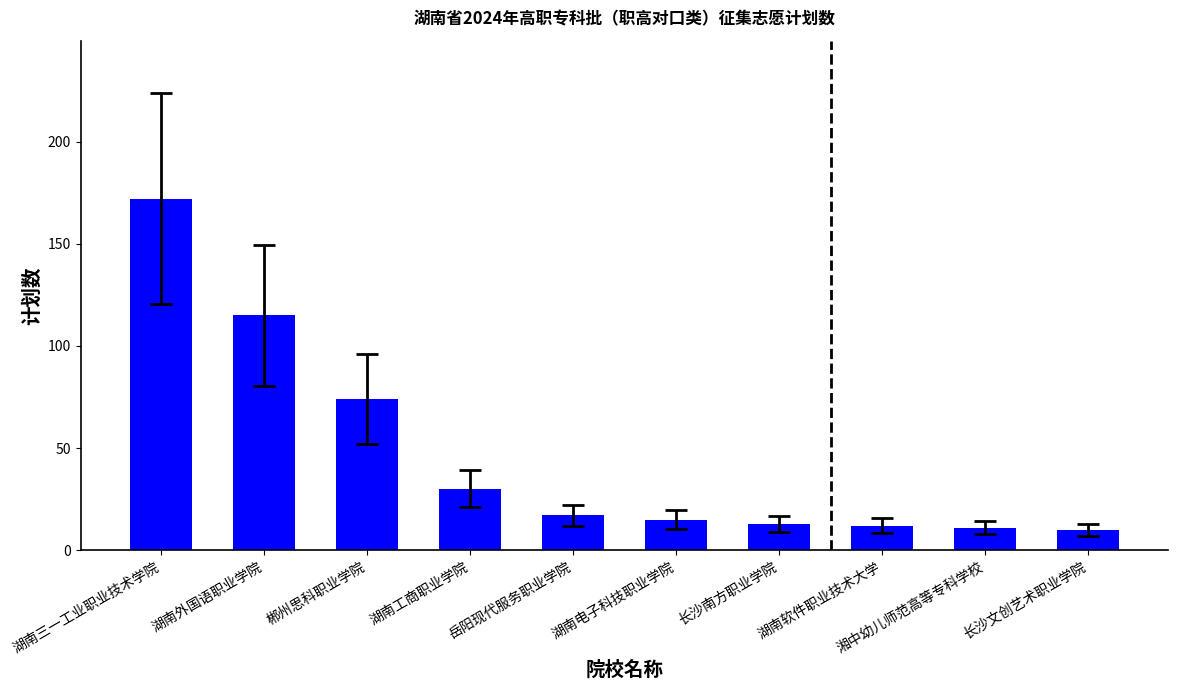

What is the change in value from 湖南三一工业职业技术学院 to 岳阳现代服务职业学院?

-155